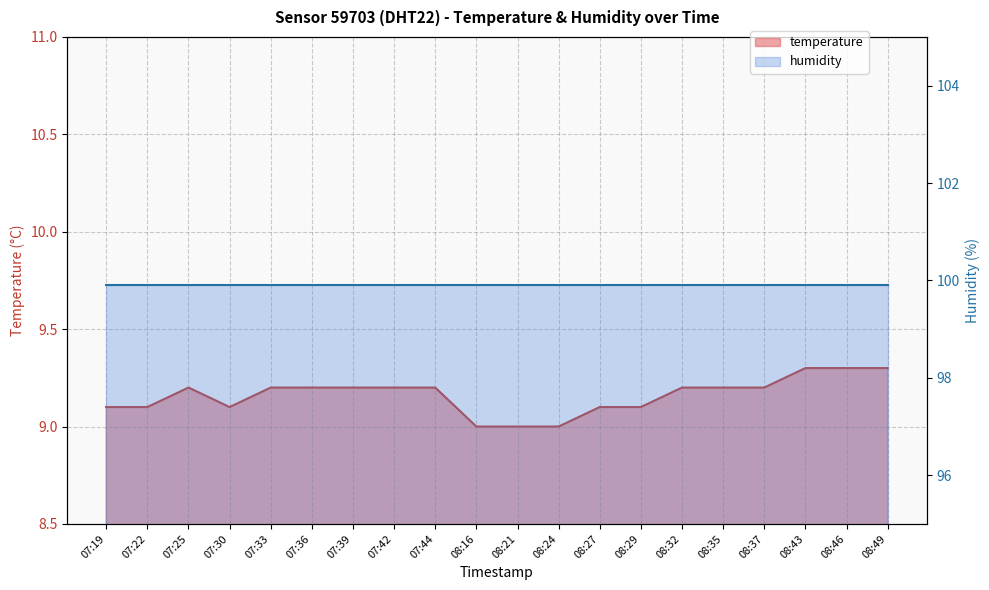

At which label is the value closest to 9?

08:16